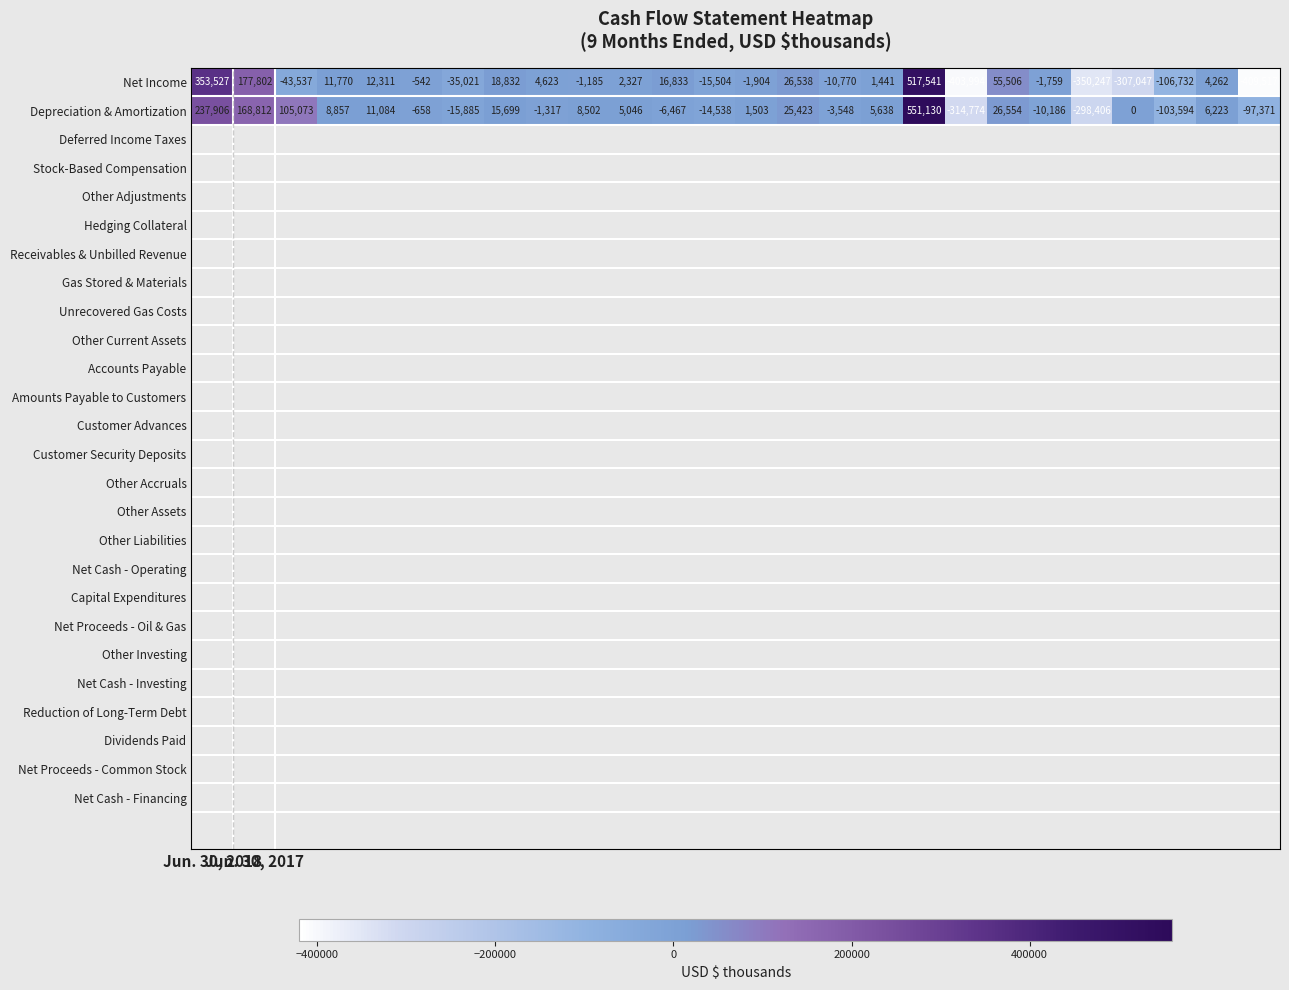

How many data points does each series have?

26